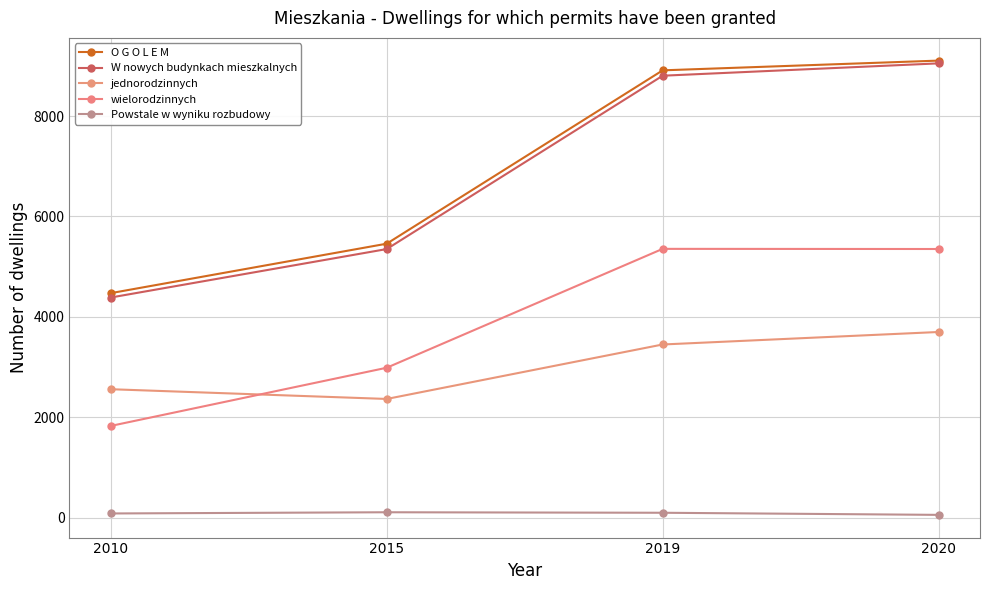

The wielorodzinnych series shows 1827 at 2010. True or false?

True